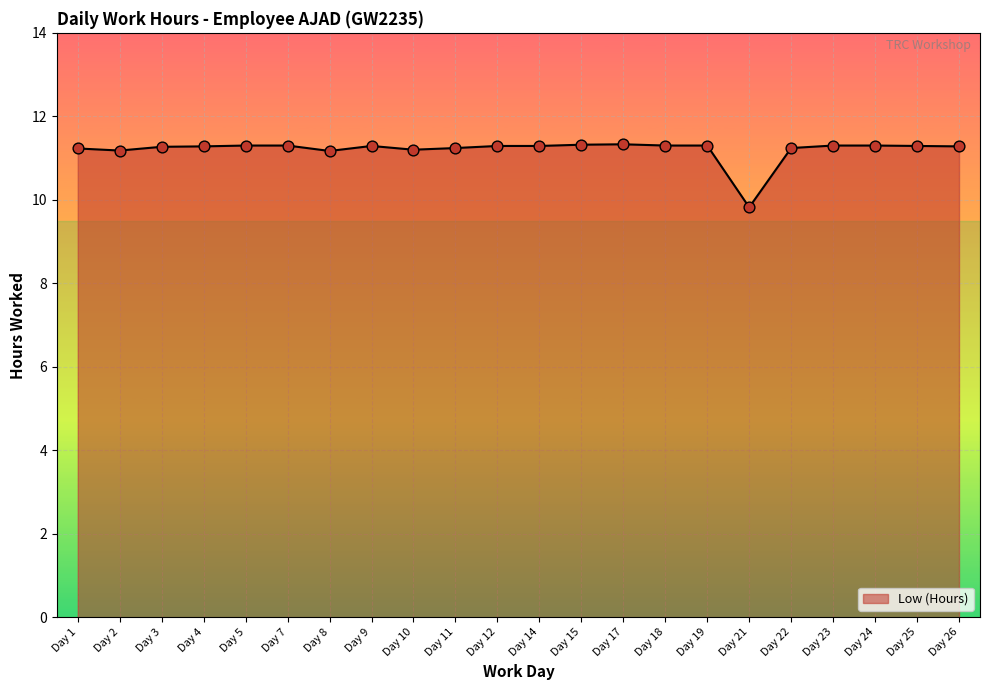

Which has a higher value, Day 8 or Day 21?

Day 8